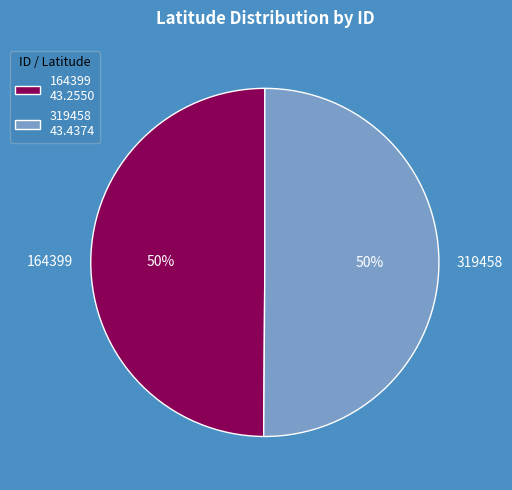

Is the sum of 319458 and 164399 greater than half?

Yes